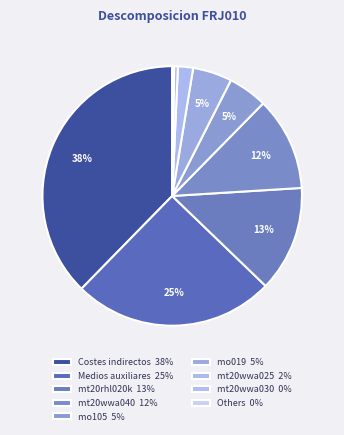

Is there a majority slice in this chart?

No